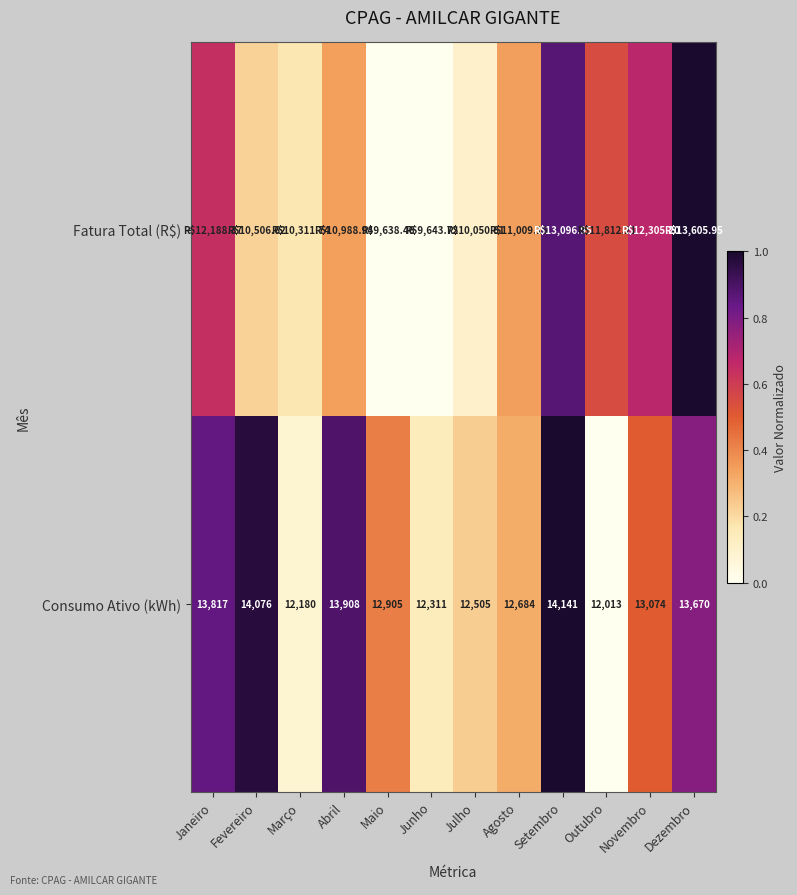

At which label is Consumo Ativo (kWh) closest to 13077?

Novembro